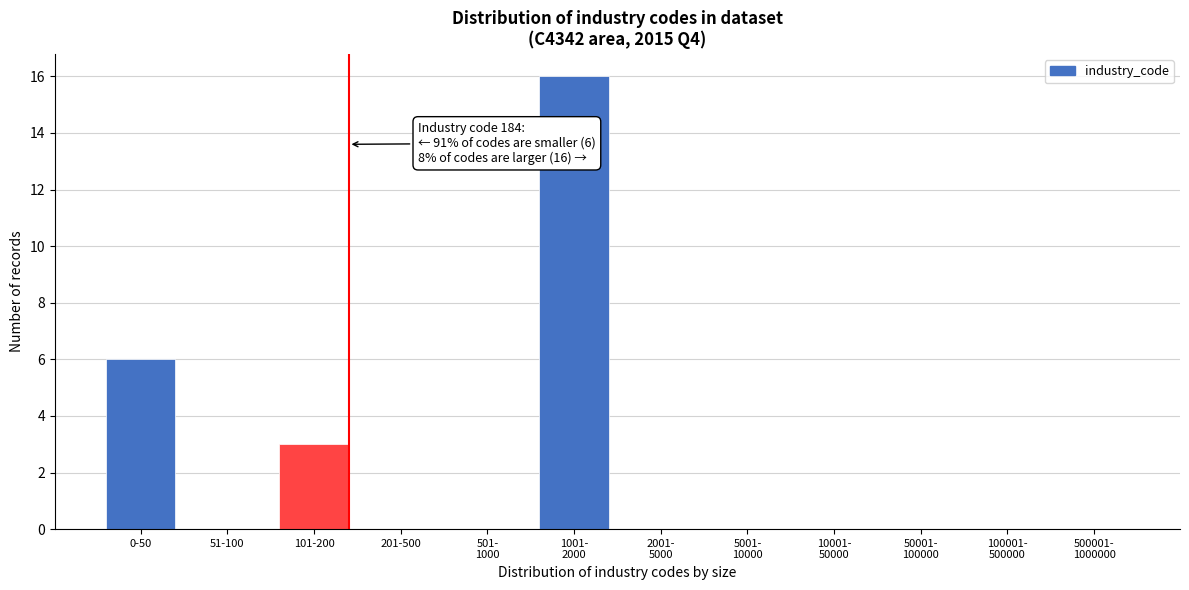

What is the sum of all values?

25